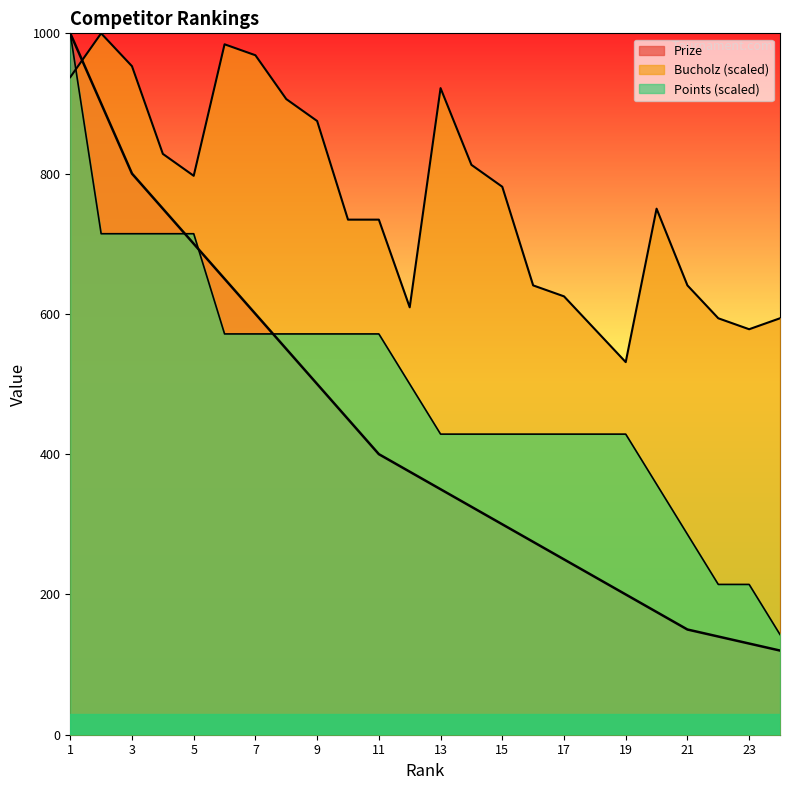

What is the value of the Points point at the 14th from the left?

428.6